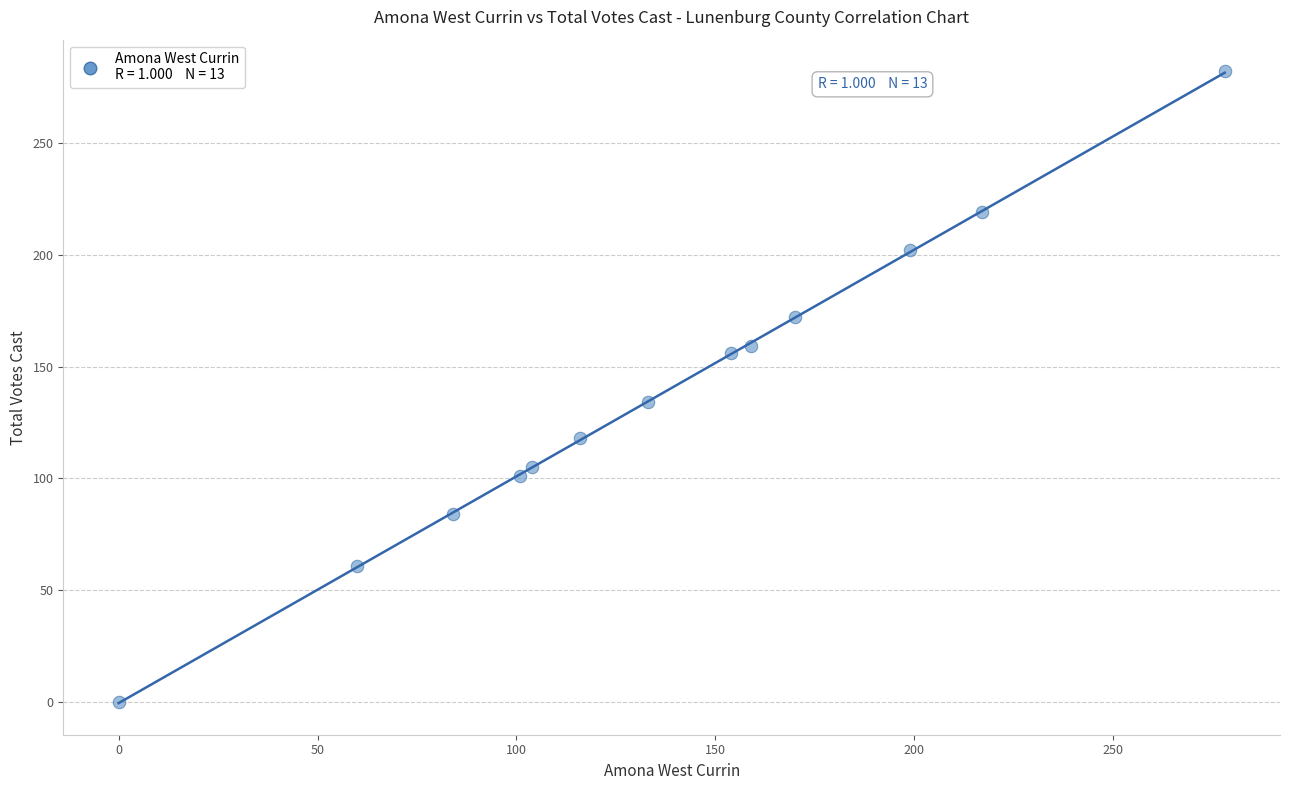

What Y value in the scatter plot is closest to 141?

134